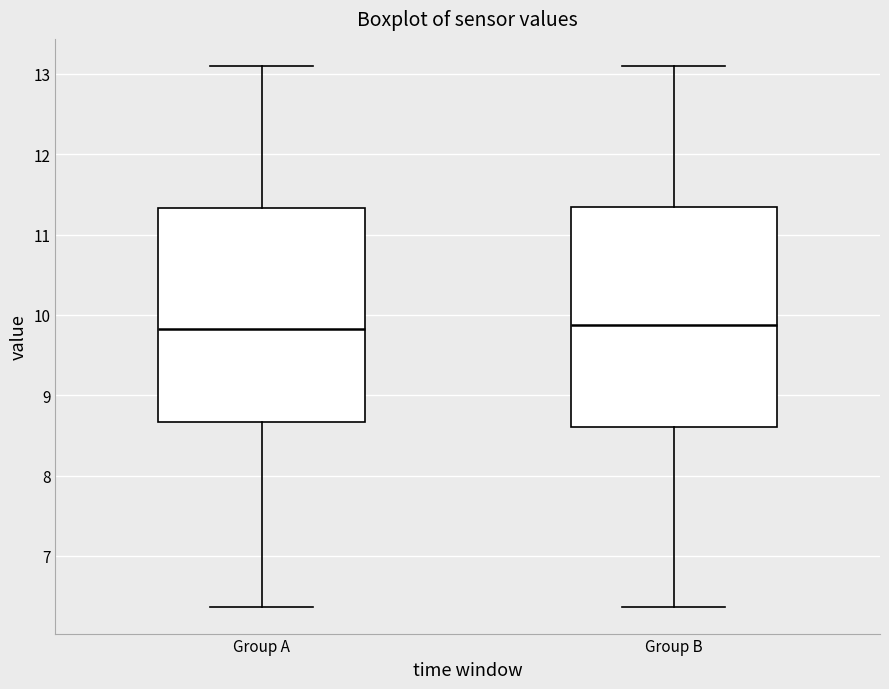

Reading left to right, read every box against the y-axis: the position of its median line, the range the box covers, and the ends of its whiskers. The values are not printed on the chart, so give them approximately, as read against the axis.

Group A: median 9.8, box 8.7 to 11.3, whiskers 6.4 to 13.1
Group B: median 9.9, box 8.6 to 11.4, whiskers 6.4 to 13.1